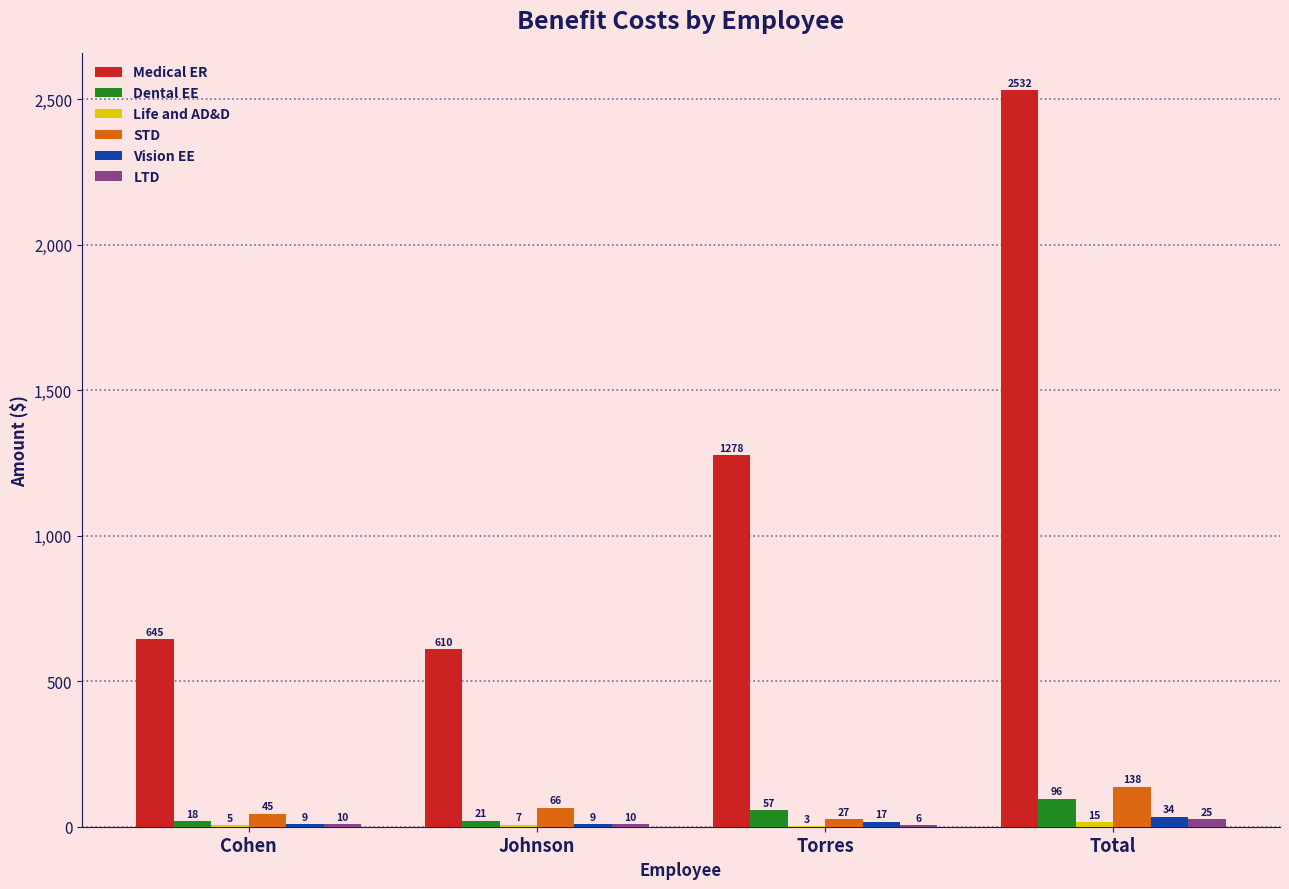

At which label does Vision EE reach its minimum?

Cohen